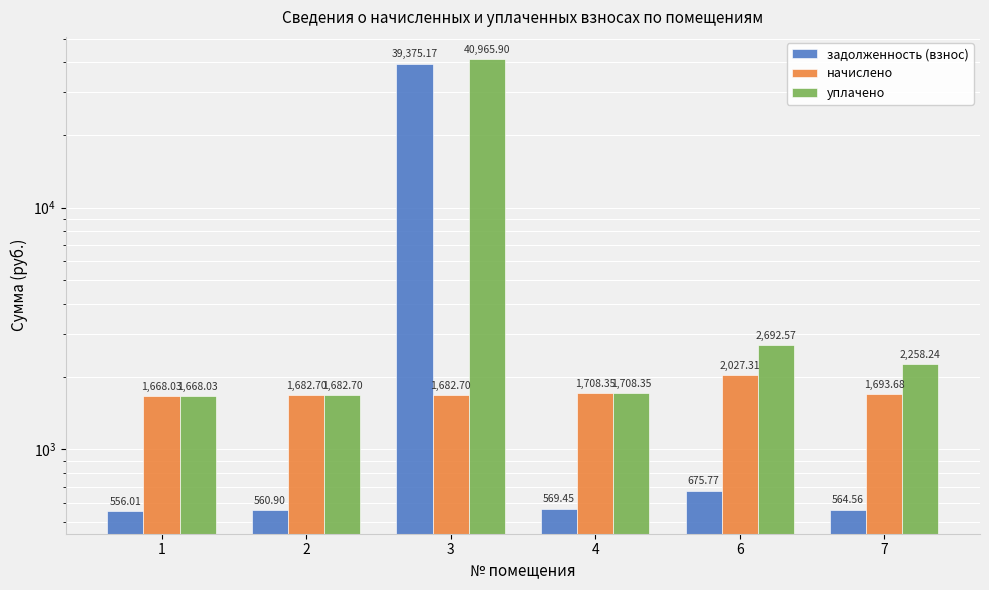

Does the chart contain any negative values?

No